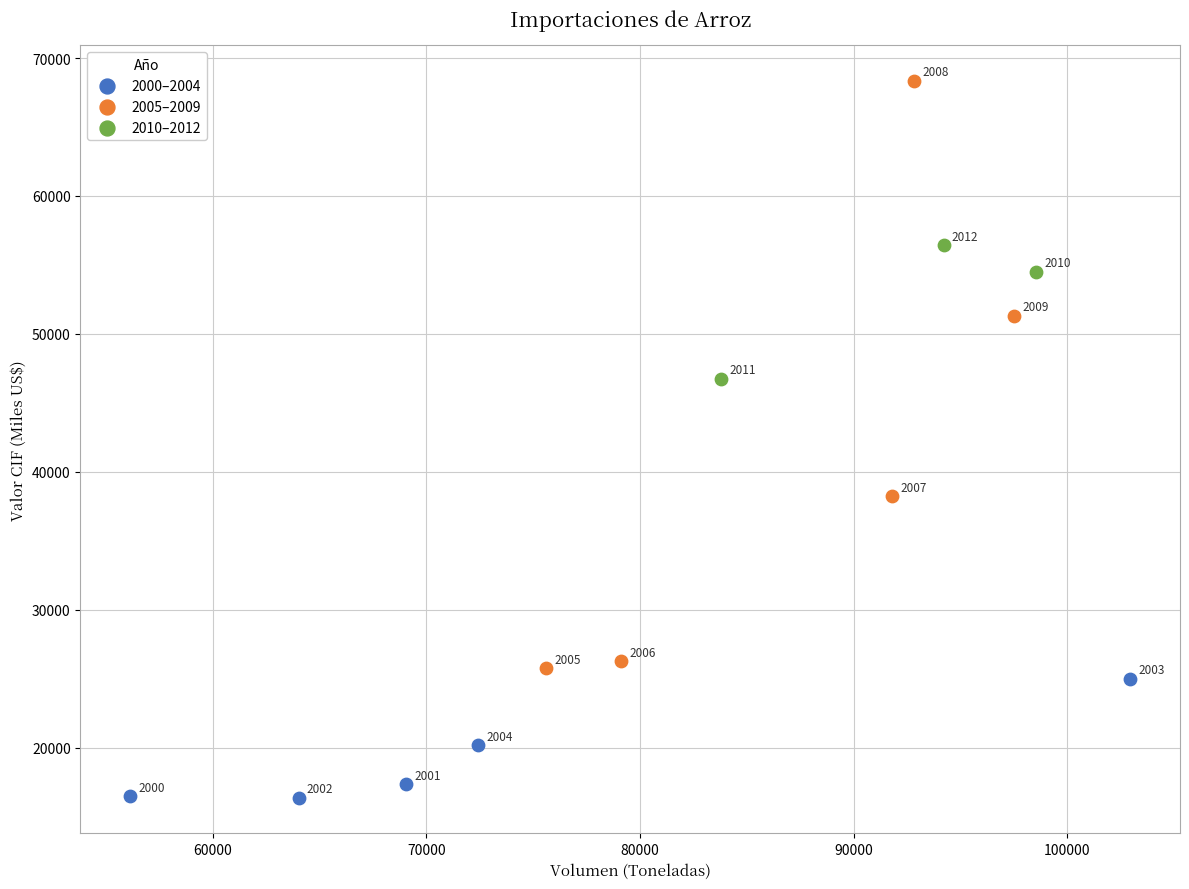

Which series reaches the maximum Y coordinate?

2005–2009